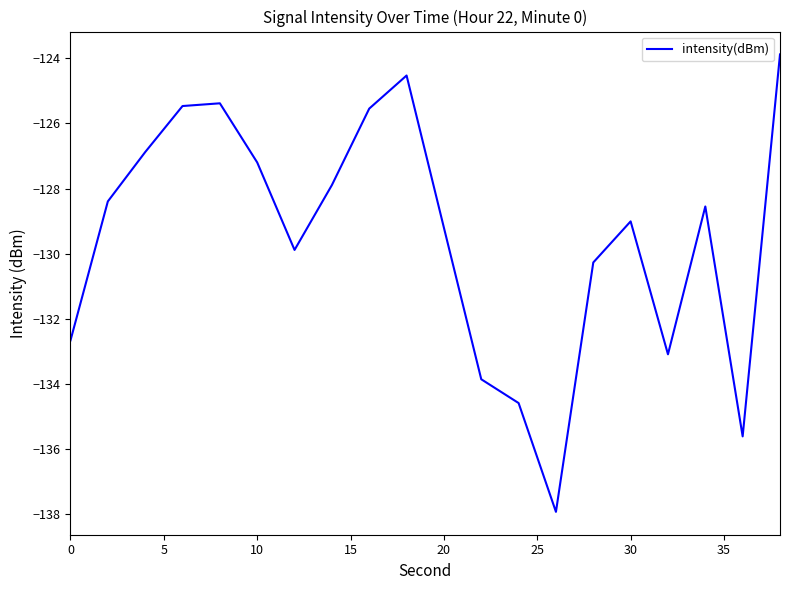

What is the minimum value shown in the chart?

-137.9